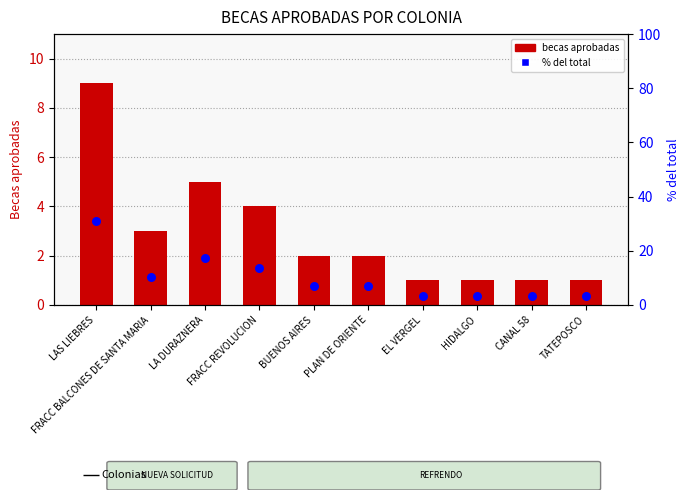

Which series has the largest total across all categories?

% del total